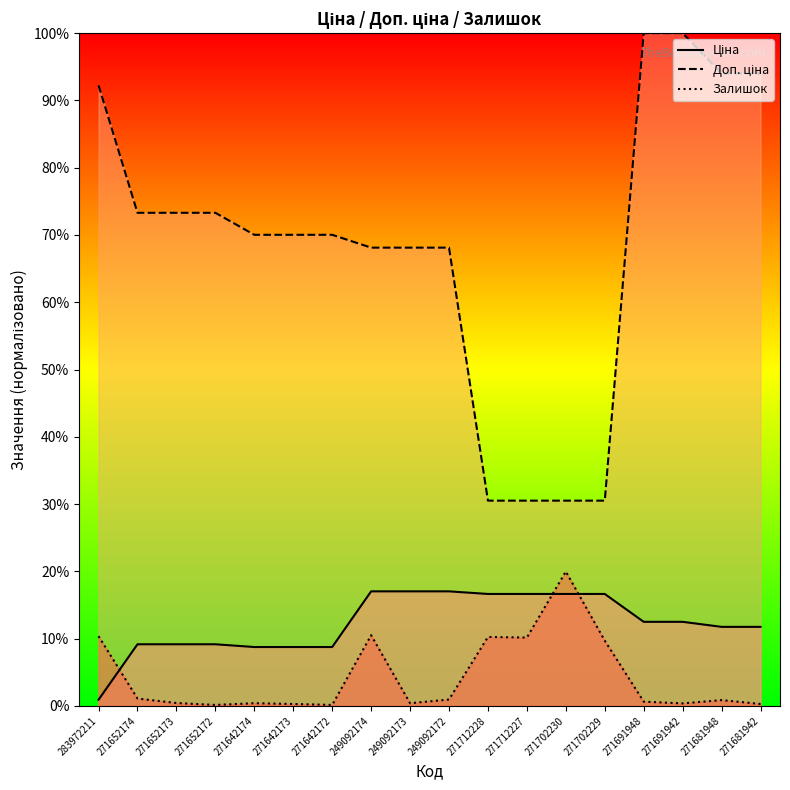

How many values in the Ціна series are below 12?

9